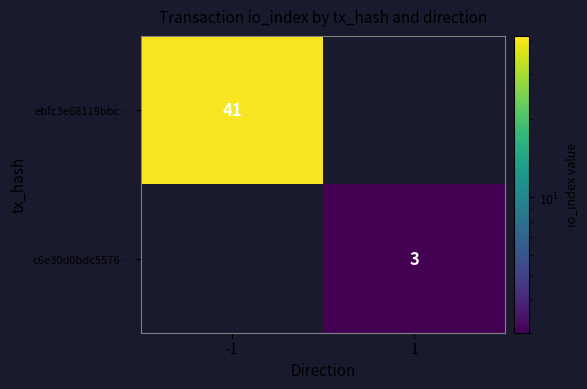

The c6e30d0bdc5576… series shows 3 at 1. True or false?

True